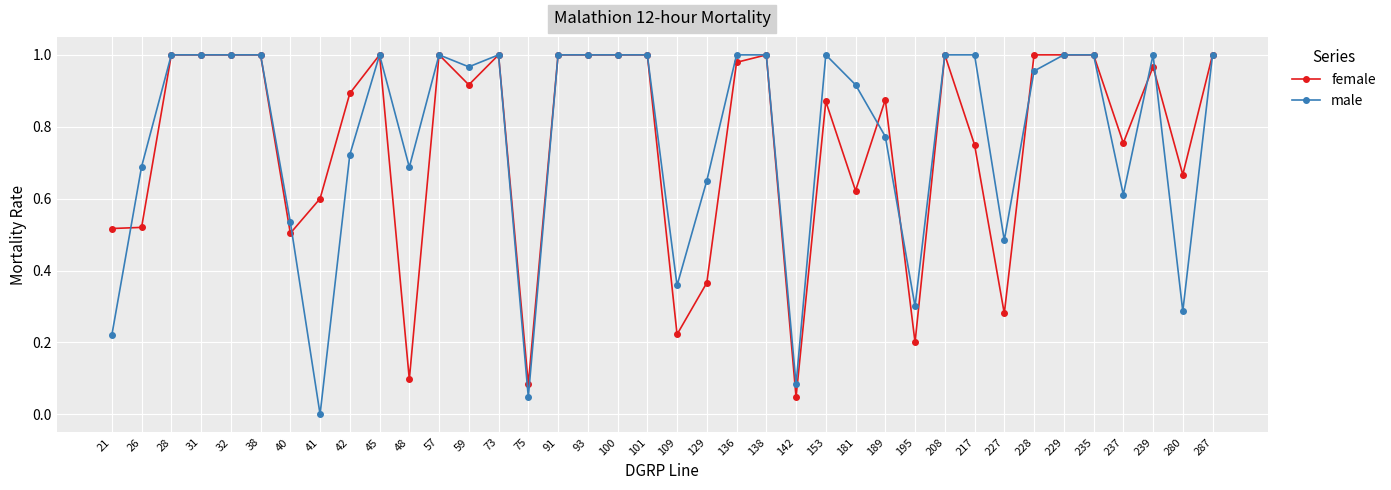

The value of female at 38 is 1.0. True or false?

True